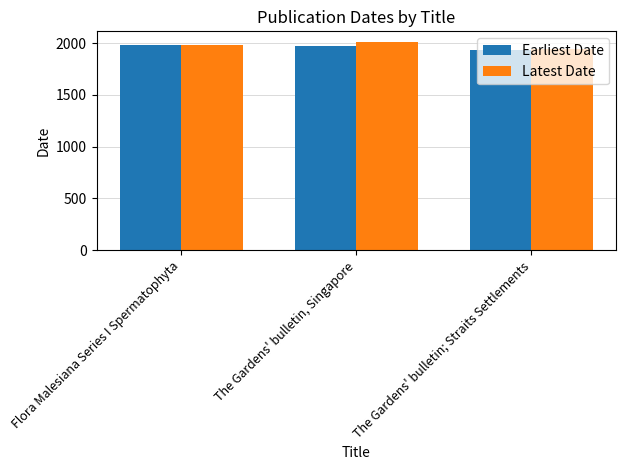

What position from the right is The Gardens' bulletin; Straits Settlements?

1